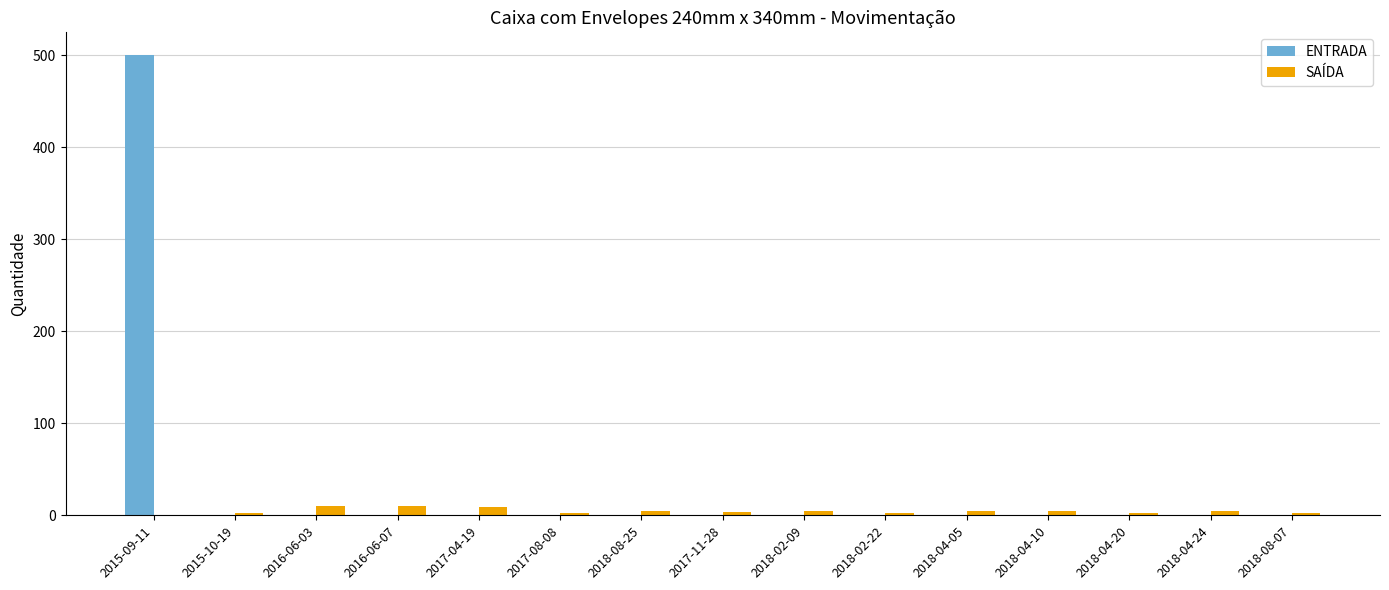

At which category is the sum across all series the highest?

2015-09-11